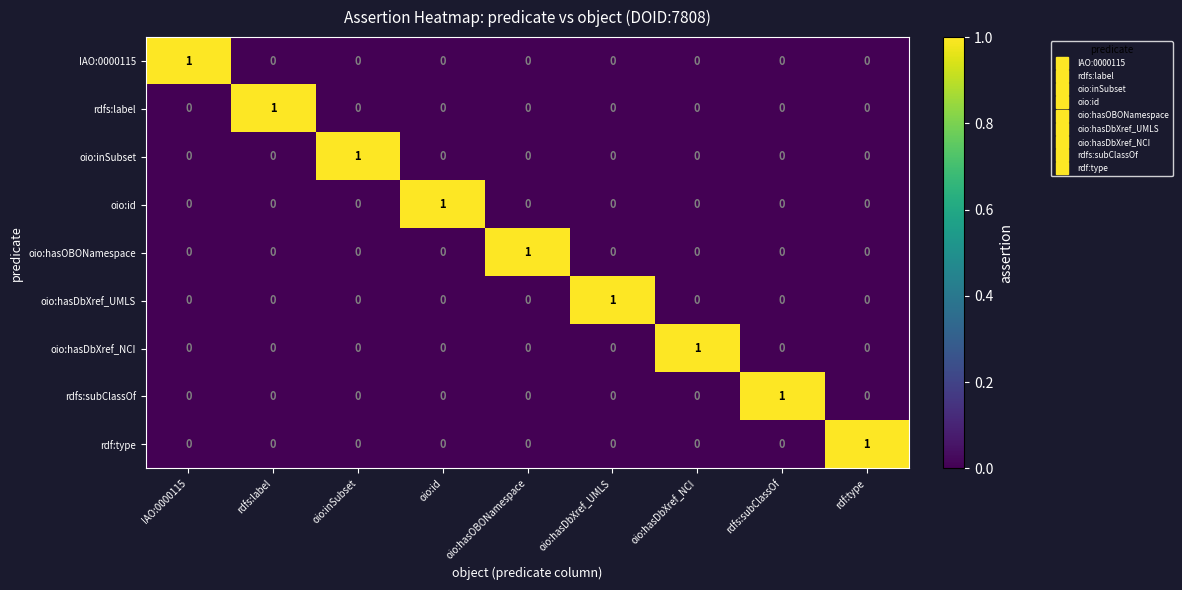

How many positive values does the rdf:type series have?

1